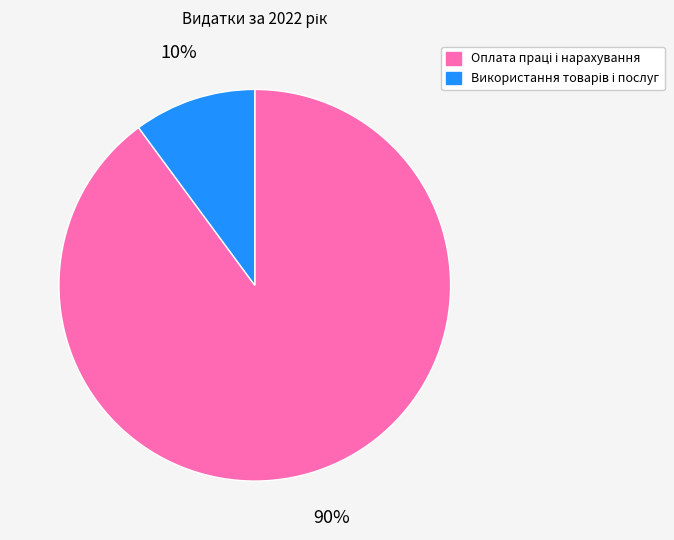

To the nearest percent, what is the average slice percentage?

50%